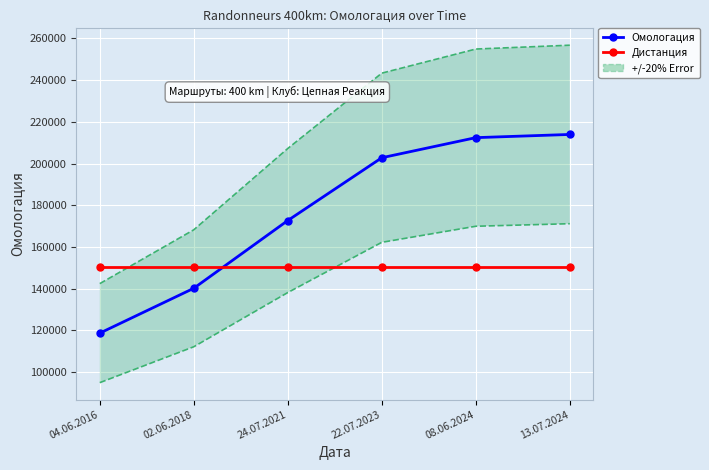

At which category is the sum across all series the highest?

13.07.2024